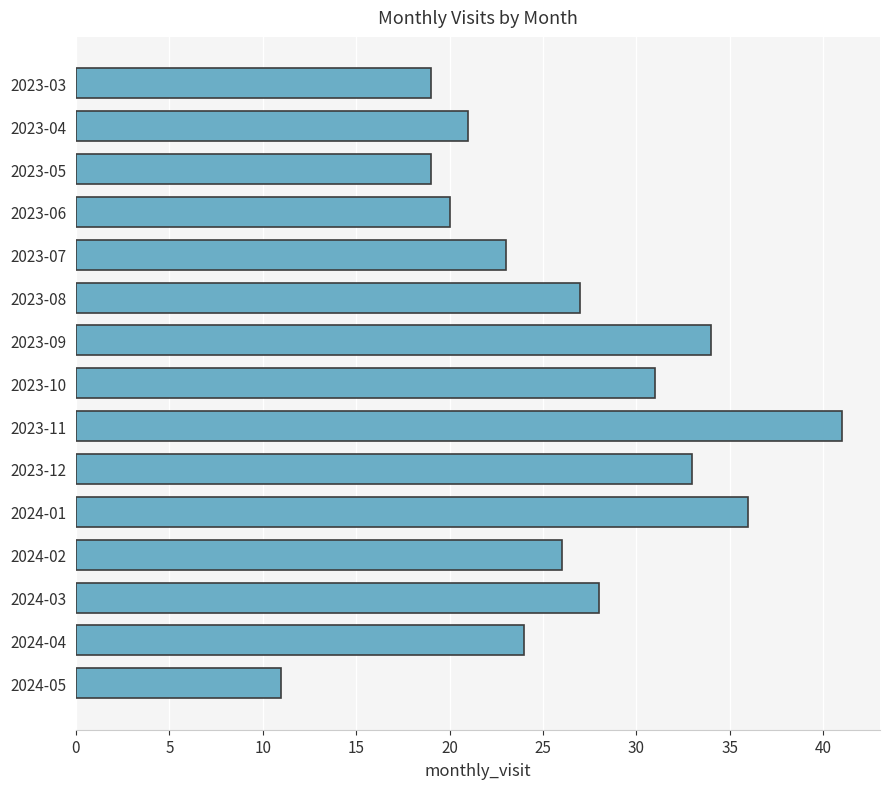

The chart shows a value of 27 at 2023-08. True or false?

True